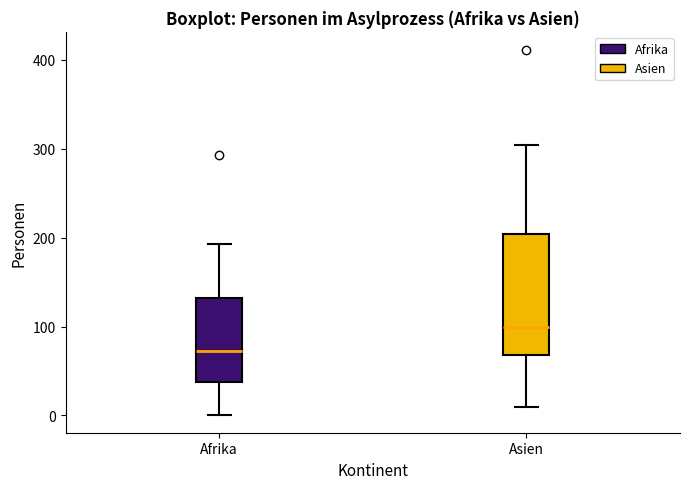

Reading left to right, read every box against the y-axis: the position of its median line, the range the box covers, and the ends of its whiskers. The values are not printed on the chart, so give them approximately, as read against the axis.

Afrika: median 70, box 40 to 130, whiskers 0 to 190
Asien: median 100, box 70 to 200, whiskers 10 to 300